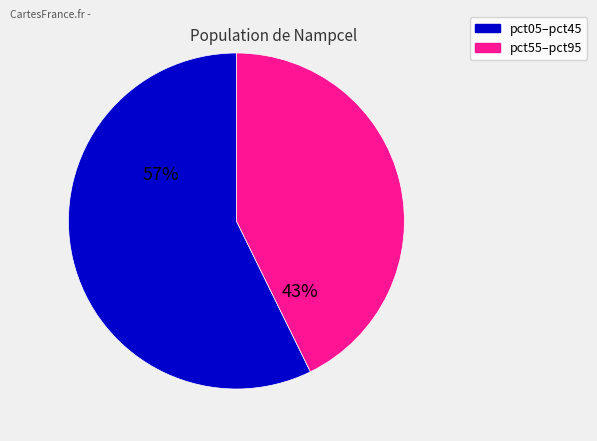

Does any single category account for the majority?

Yes